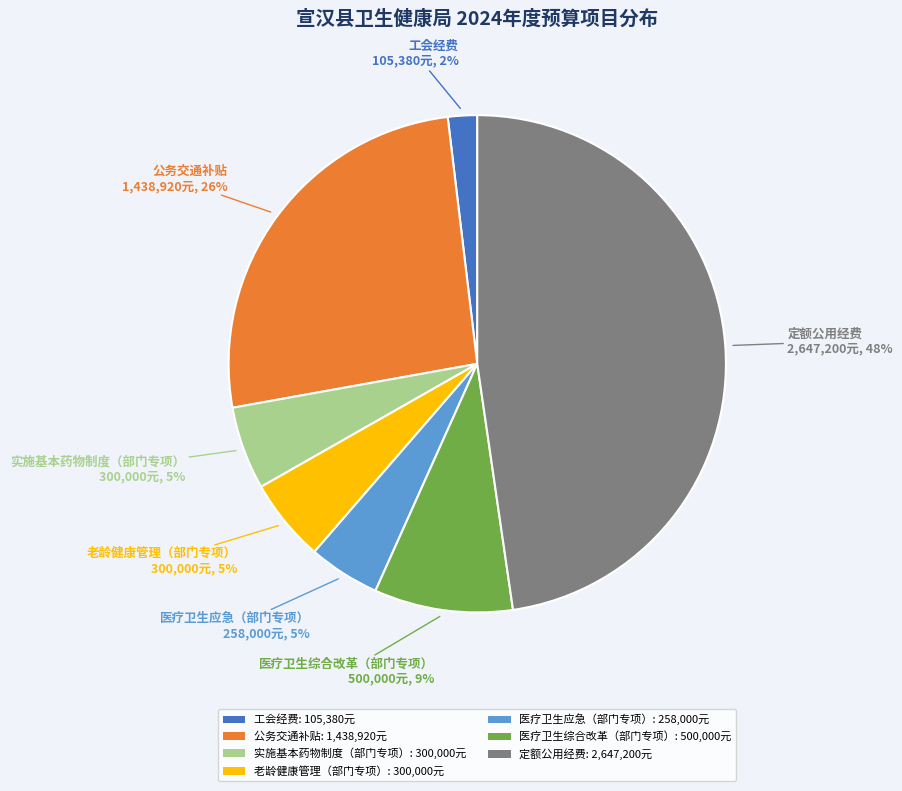

Is 医疗卫生应急（部门专项） the majority of the pie?

No